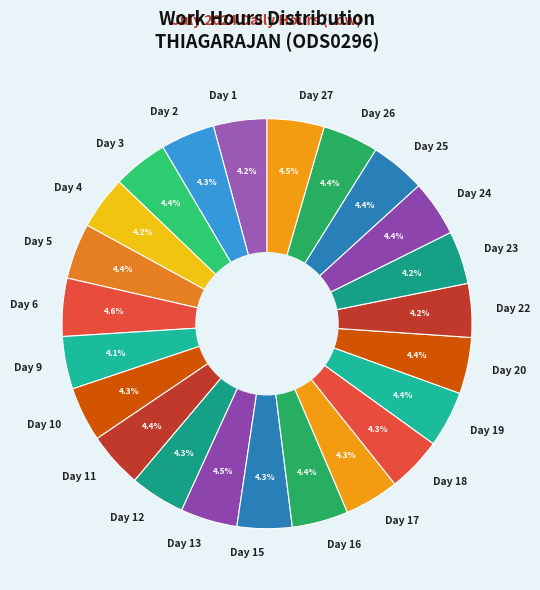

Does any single category account for the majority?

No